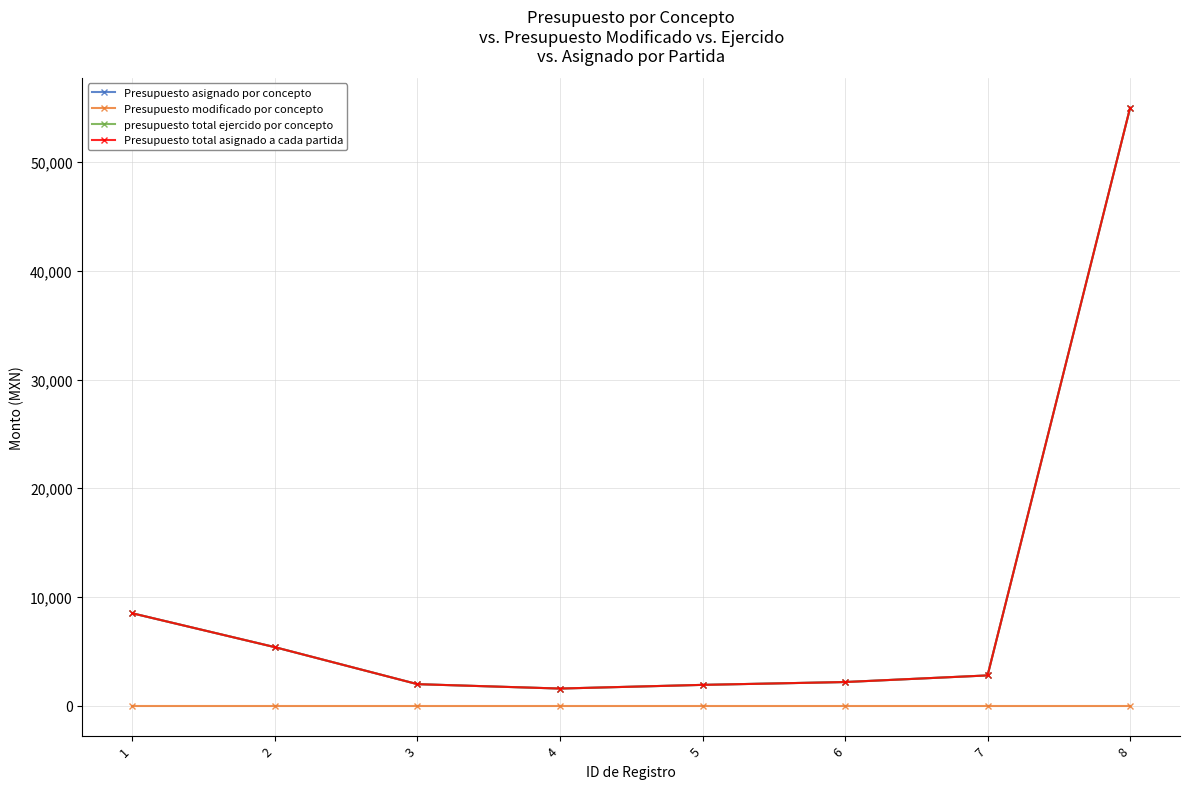

Which series has the largest range (max minus min)?

Presupuesto asignado por concepto